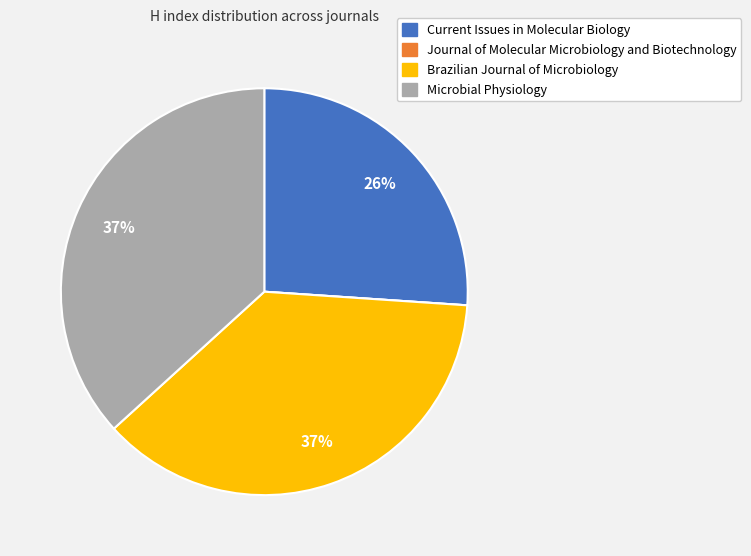

What percentage is the Microbial Physiology slice, to the nearest percent?

37%